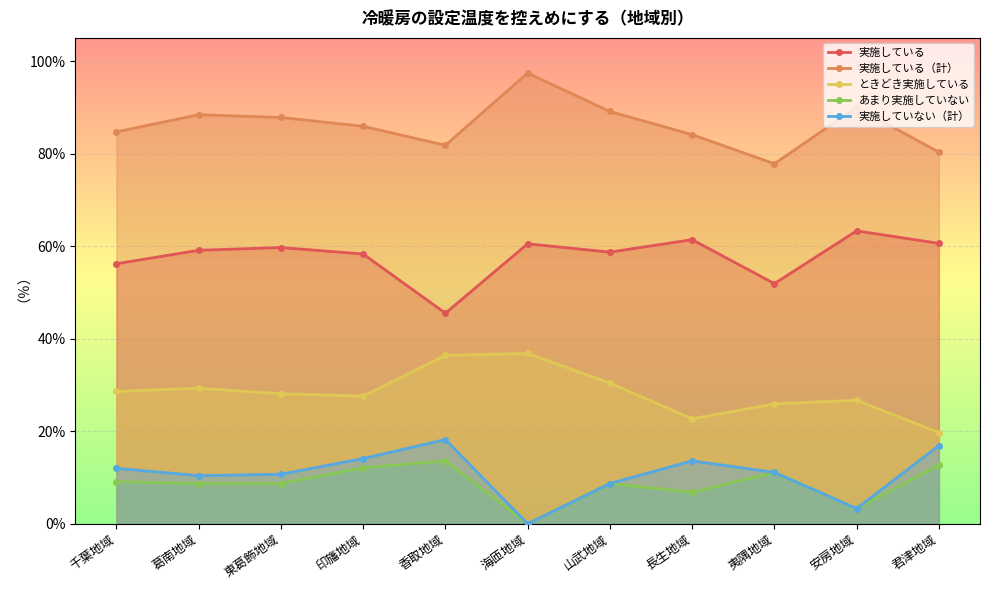

What is the sum of all 実施していない（計） values?

119.0